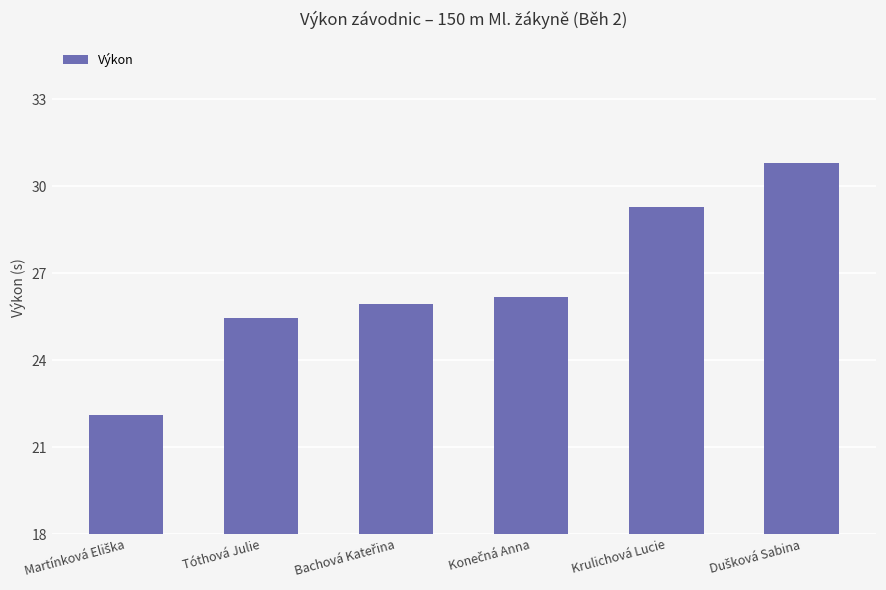

How many bars are there in total?

6